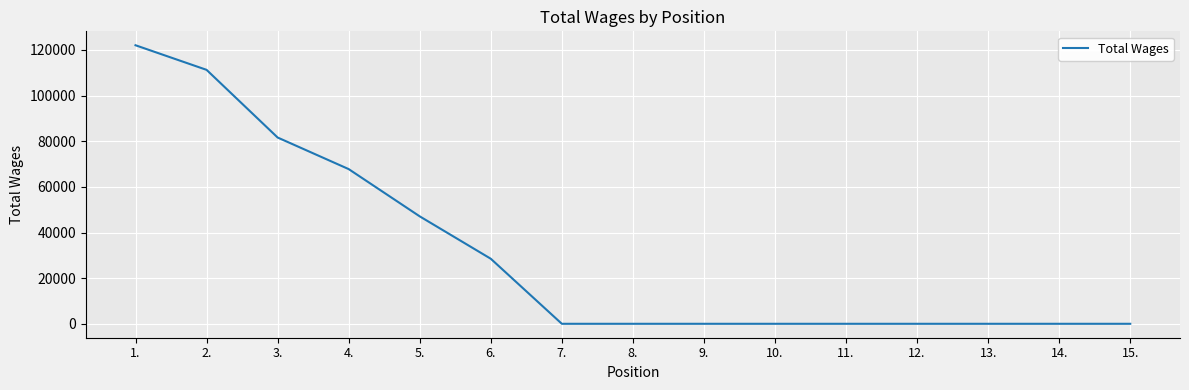

Count the values in the range 0 to 67782.

12